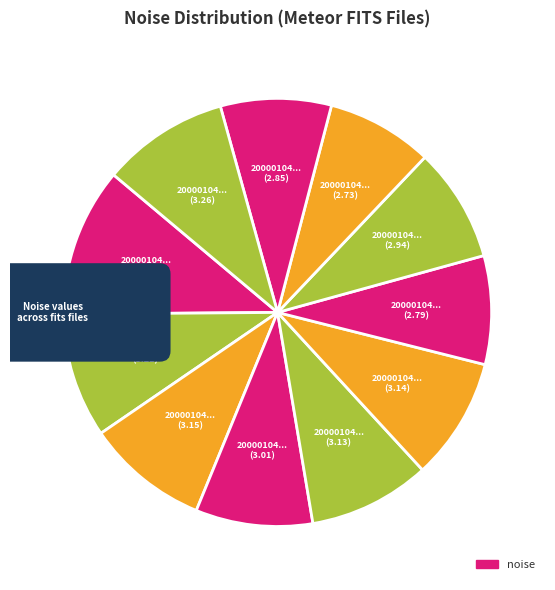

Is there a majority slice in this chart?

No